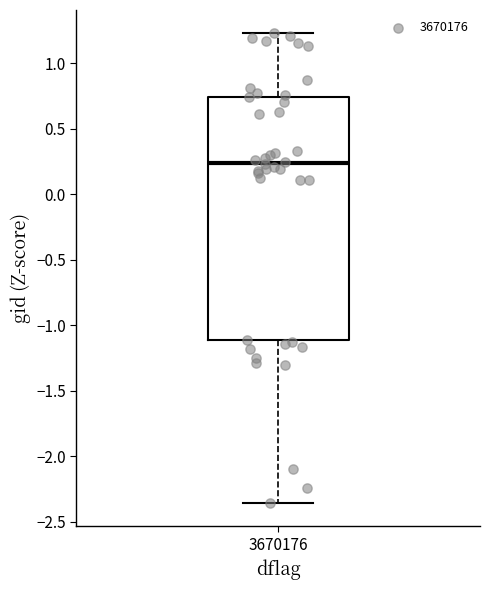

Transcribe this box plot: give where the median line is, the range the box spans, and where the two whiskers end, as read against the y-axis. The values are not printed on the chart, so give them approximately, as read against the axis.

median 0.25, box -1.10 to 0.75, whiskers -2.35 to 1.25